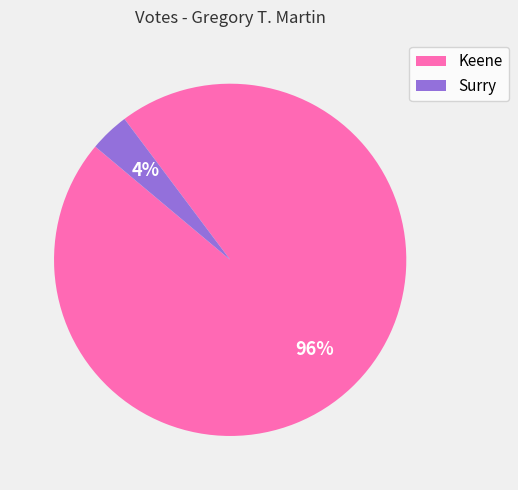

What is the largest slice in the pie chart?

Keene